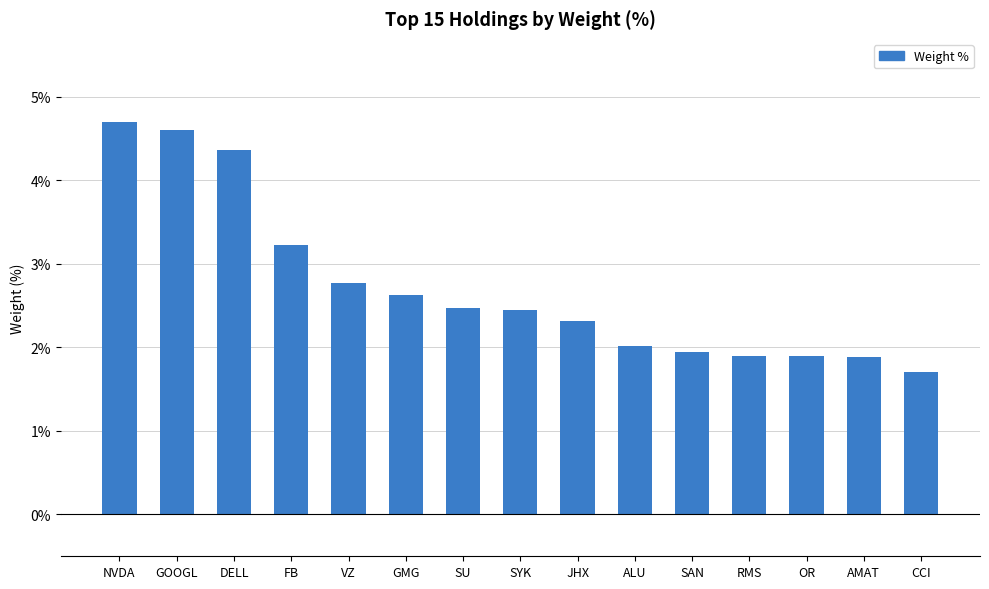

What is the difference between the second highest and minimum values?

2.9